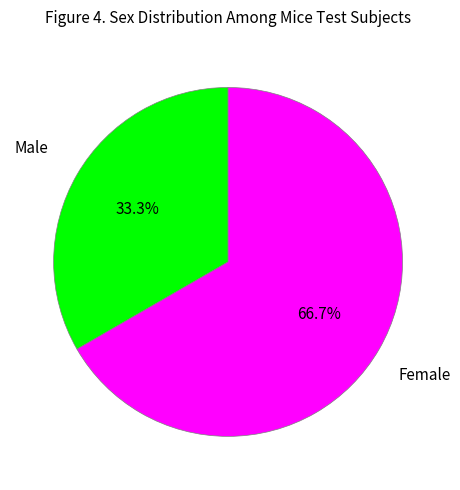

Is there any slice that represents more than half of the pie?

Yes